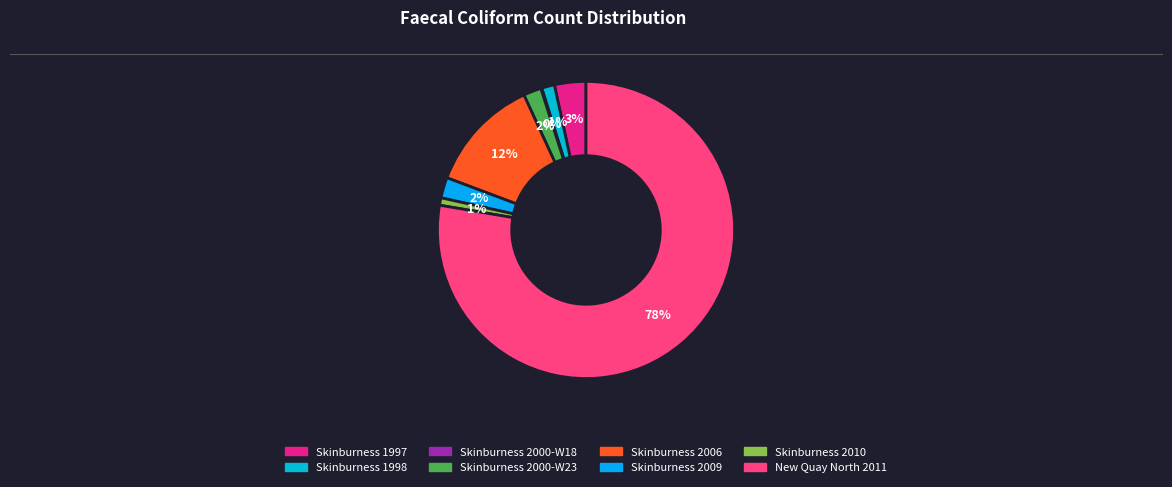

To the nearest percent, what is the difference between the largest and smallest slice percentages?

78%